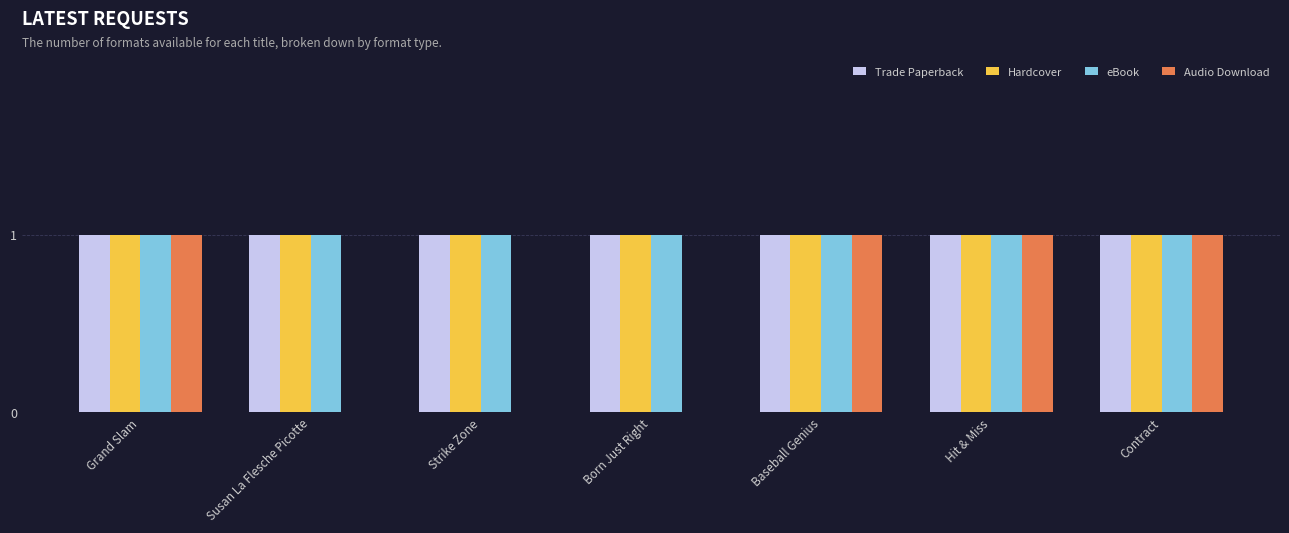

Between Born Just Right and Contract, which series saw the biggest shift?

Audio Download